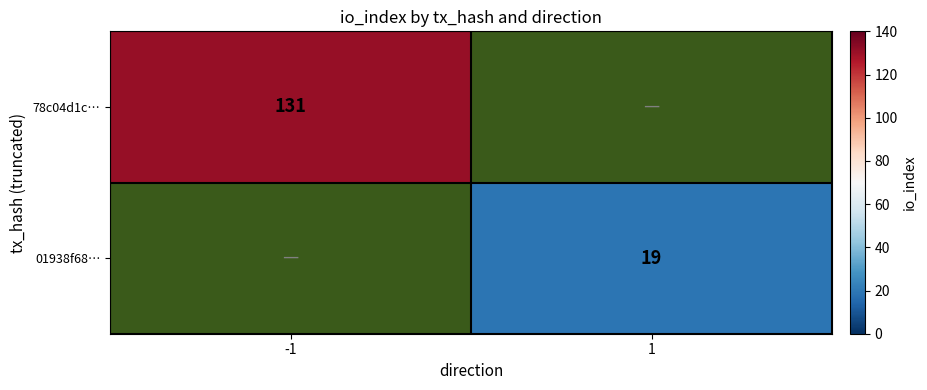

True or false: 78c04d1c… has a value of 131 at -1.

True